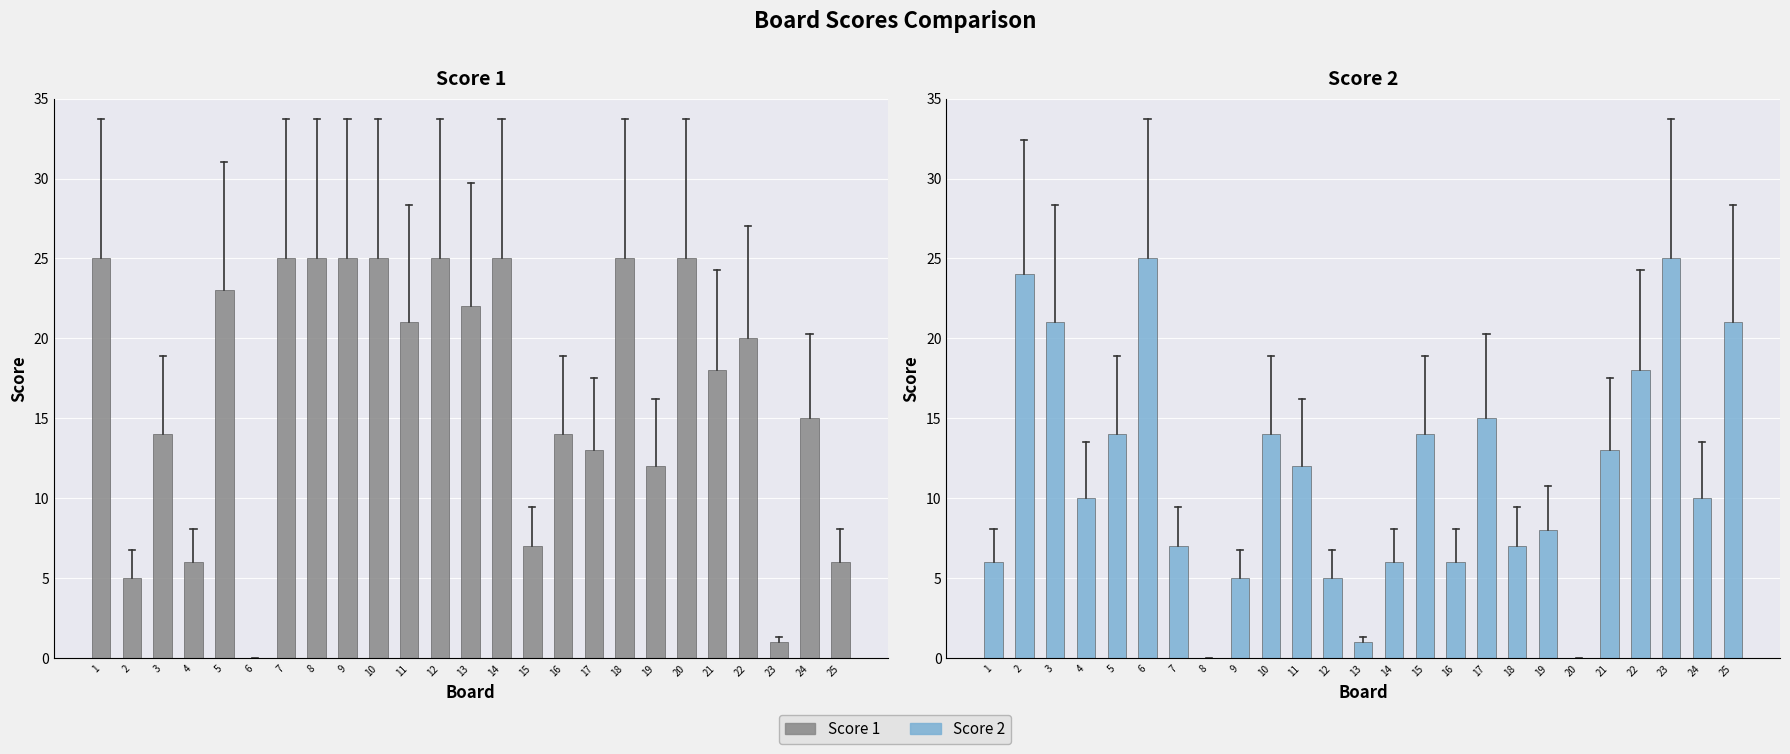

What is the sum of the Score 2 values at 14 and 4?

16